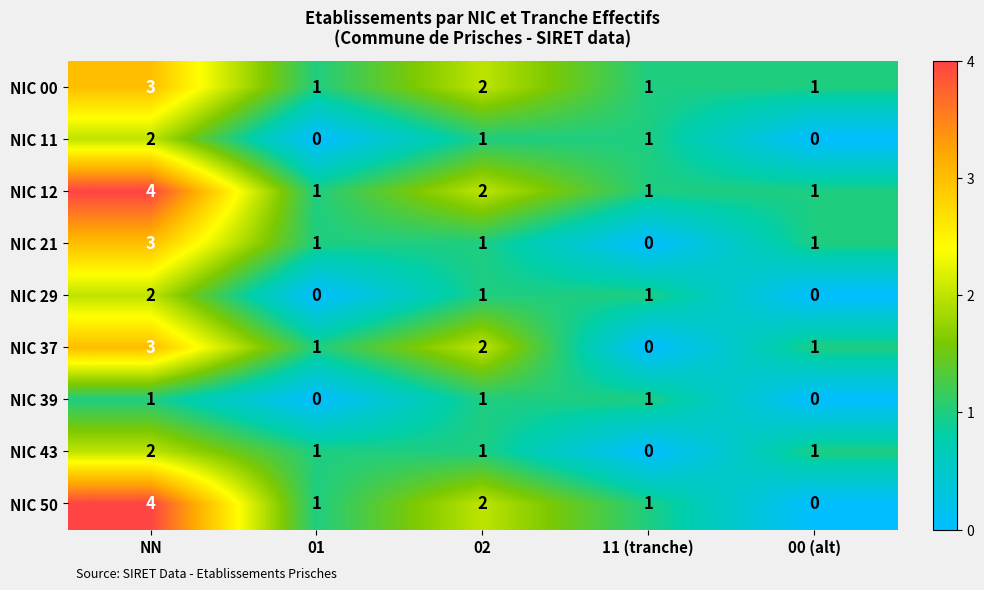

What is the difference between the maximum and minimum values in the NIC 21 series?

3